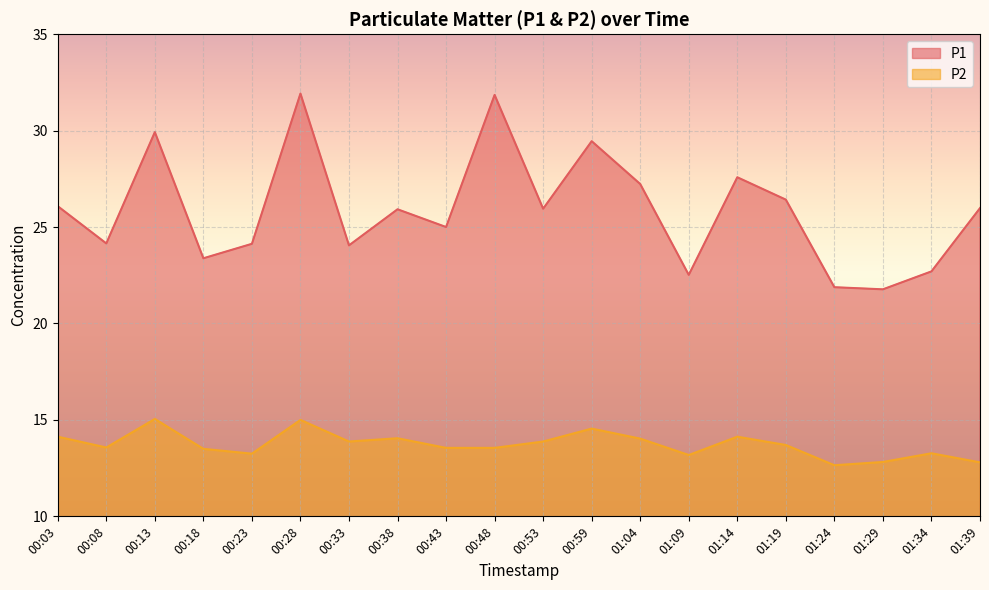

What position from the right is 00:23?

16